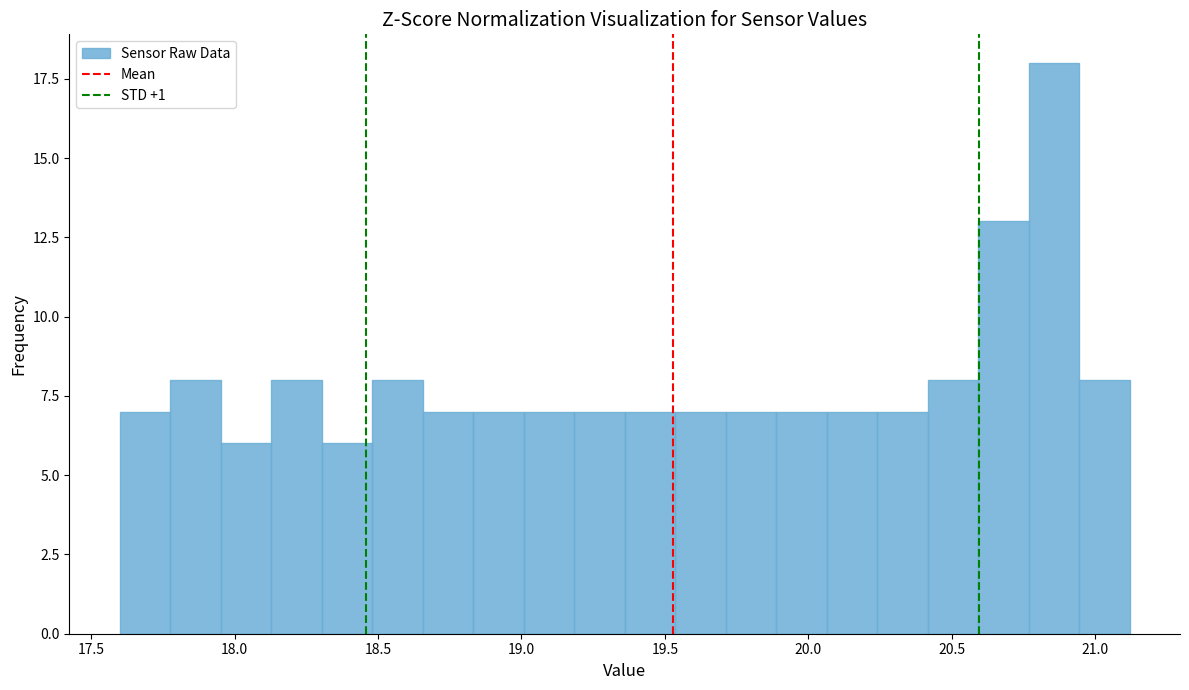

Read against the x-axis, roughly where is the centre of the tallest bar?

20.85